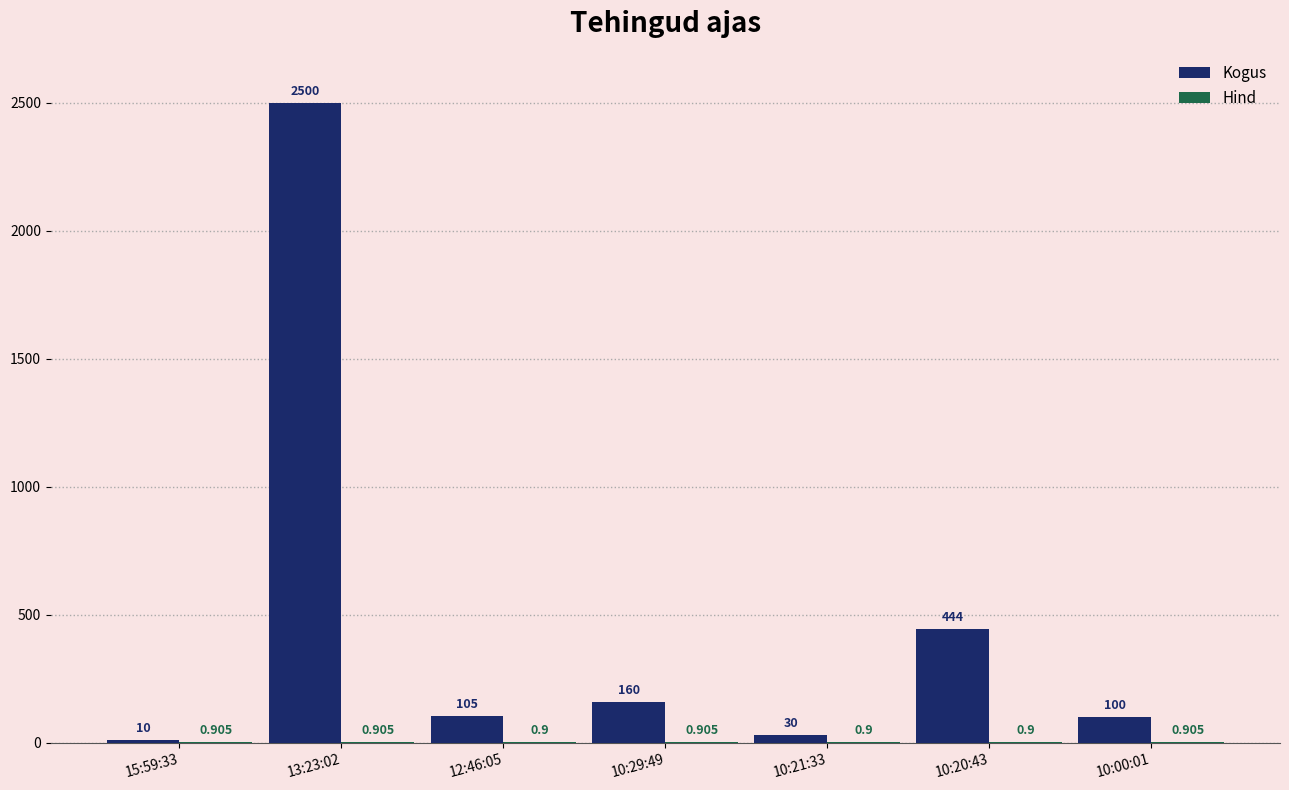

Which series has the largest total across all categories?

Kogus